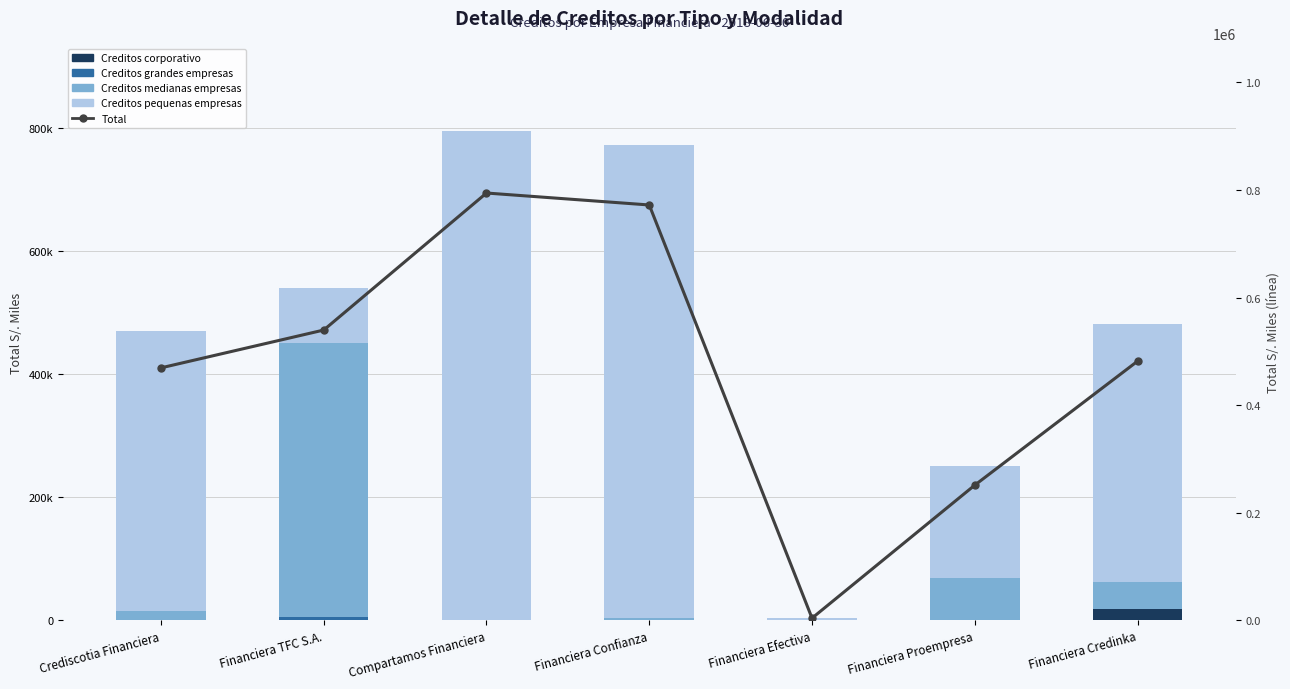

Which series has the largest total across all categories?

Total